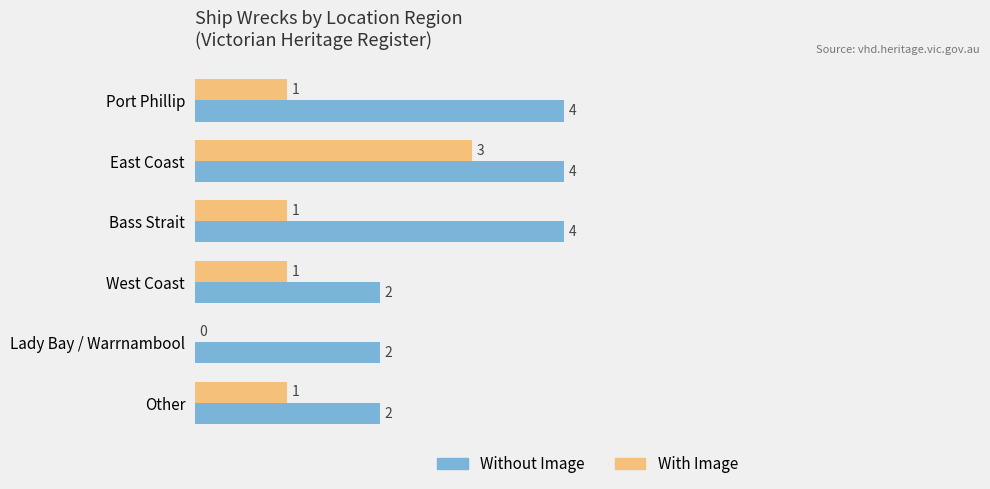

Between Lady Bay / Warrnambool and Other, which series saw the biggest shift?

With Image